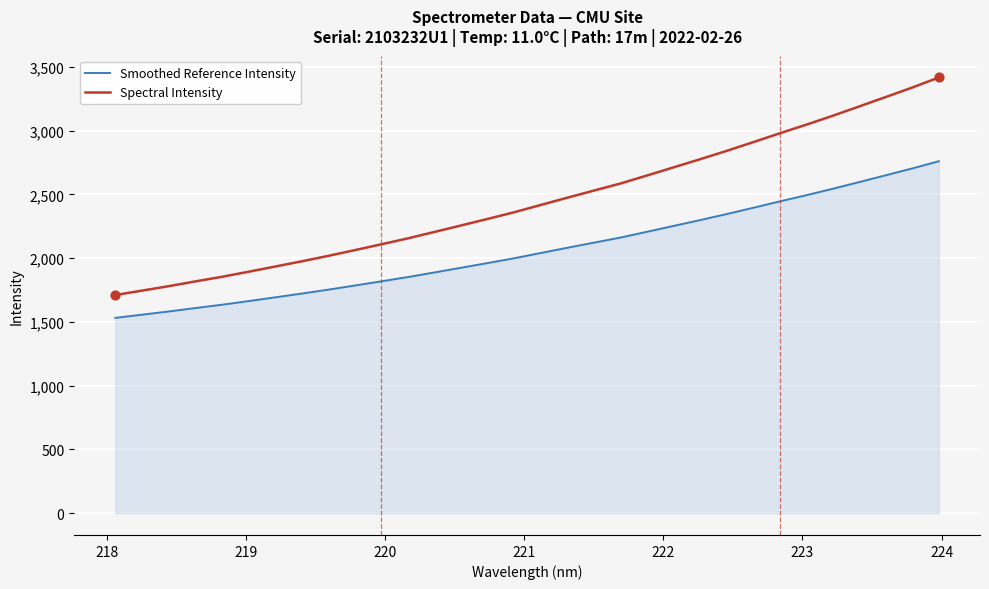

Which series has the largest range (max minus min)?

Spectral Intensity